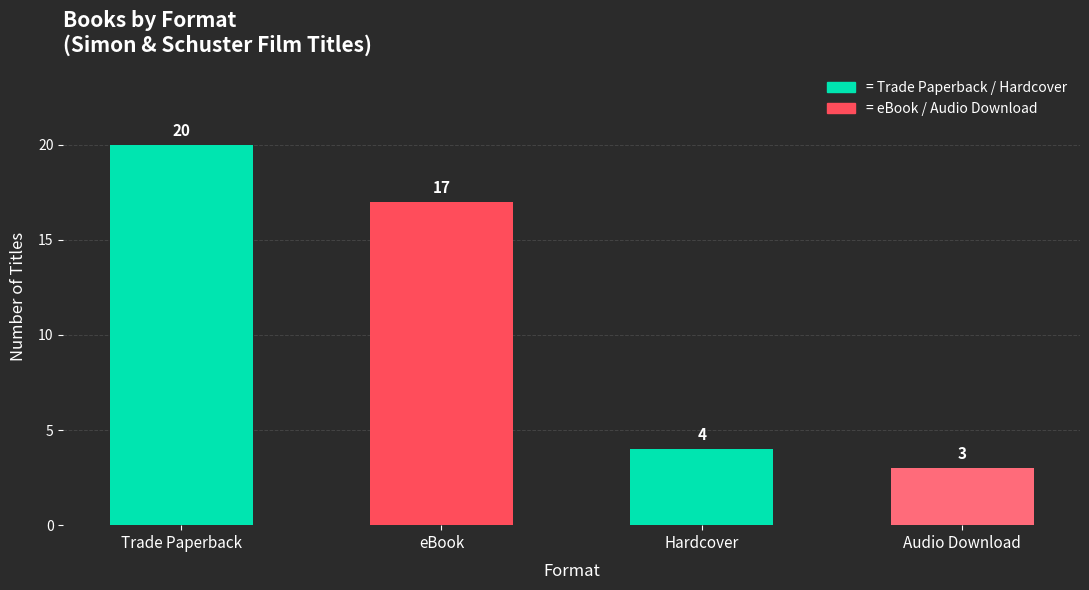

Between eBook and Audio Download, which is larger?

eBook